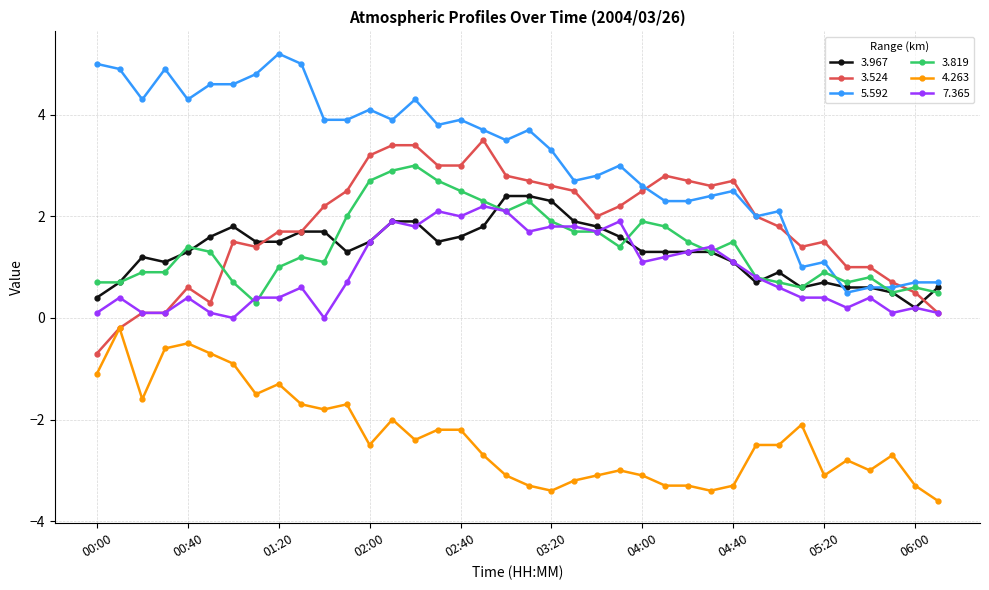

How many data points does each series have?

38